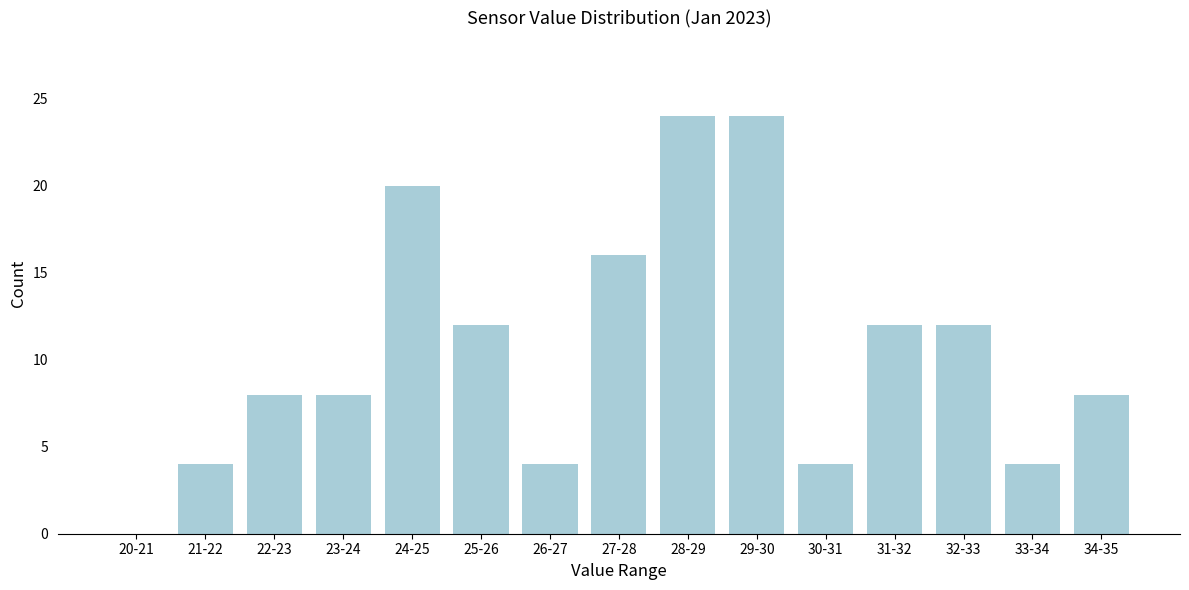

Reading left to right, extract all data points from this chart.

20-21=0	21-22=4	22-23=8	23-24=8	24-25=20	25-26=12	26-27=4	27-28=16	28-29=24	29-30=24	30-31=4	31-32=12	32-33=12	33-34=4	34-35=8